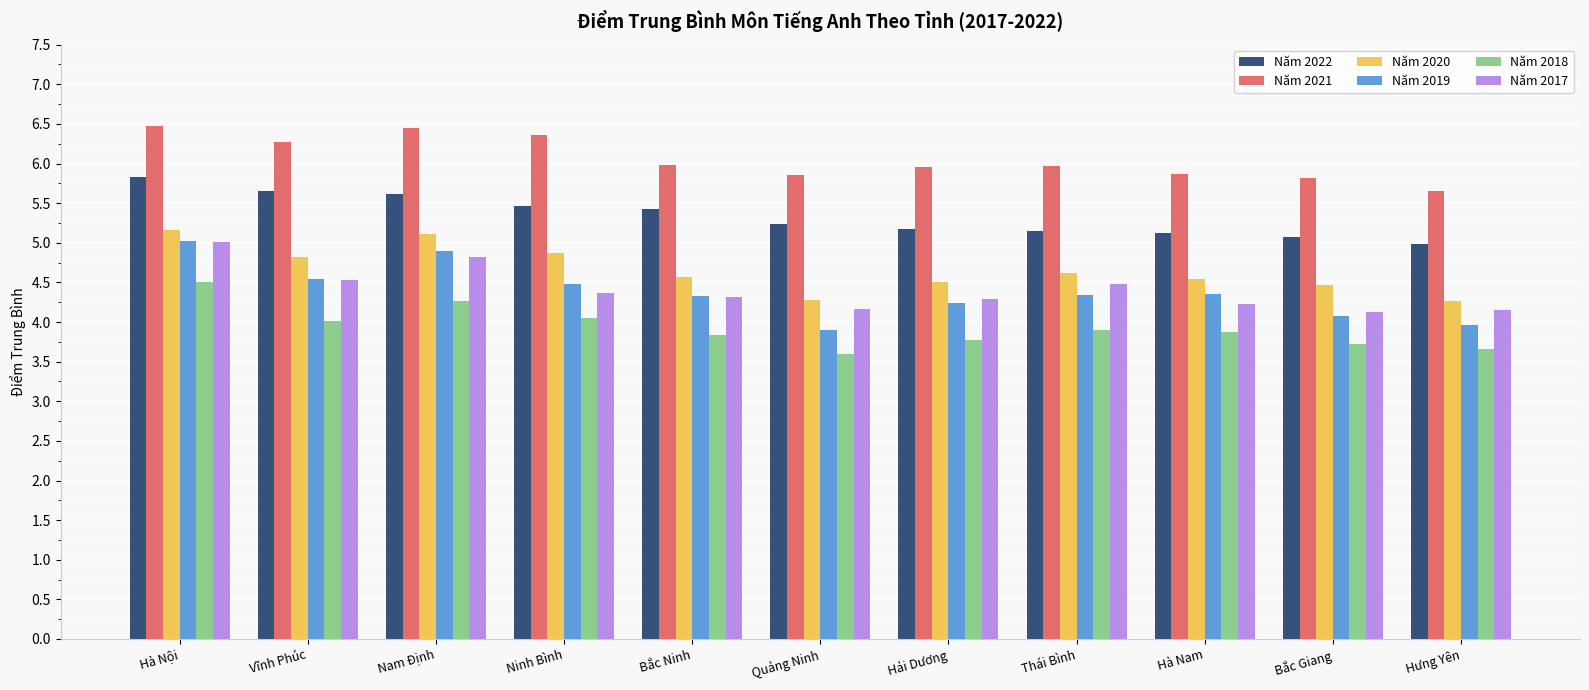

How many bars are there in each group?

6